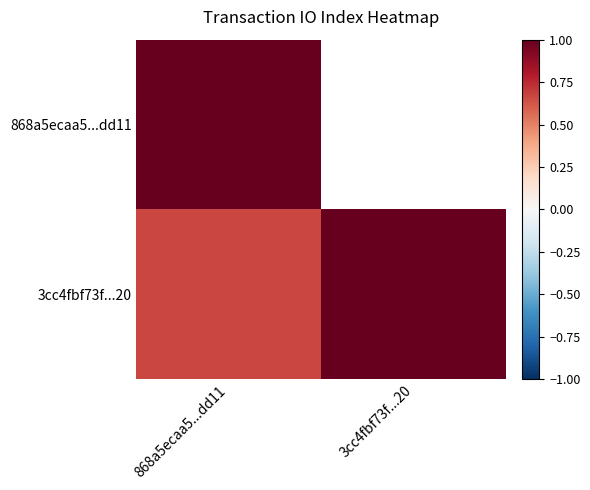

At which category is the sum across all series the highest?

868a5ecaa5...dd11